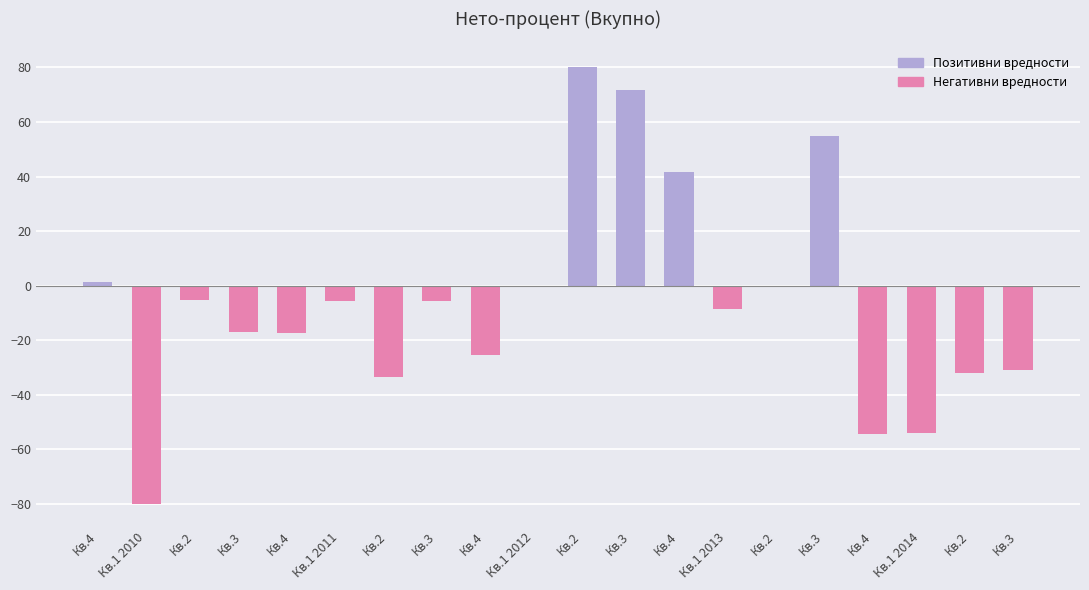

Reading right to left, extract all data points from this chart.

Позитивни вредности: 0.0	0.0	0.0	0.0	54.7	0.0	0.0	41.8	71.7	80.0	0.0	0.0	0.0	0.0	0.0	0.0	0.0	0.0	0.0	1.5
Негативни вредности: -31.0	-32.1	-54.0	-54.3	0.0	0.0	-8.7	0.0	0.0	0.0	0.0	-25.3	-5.7	-33.3	-5.8	-17.5	-17.1	-5.4	-80.1	0.0